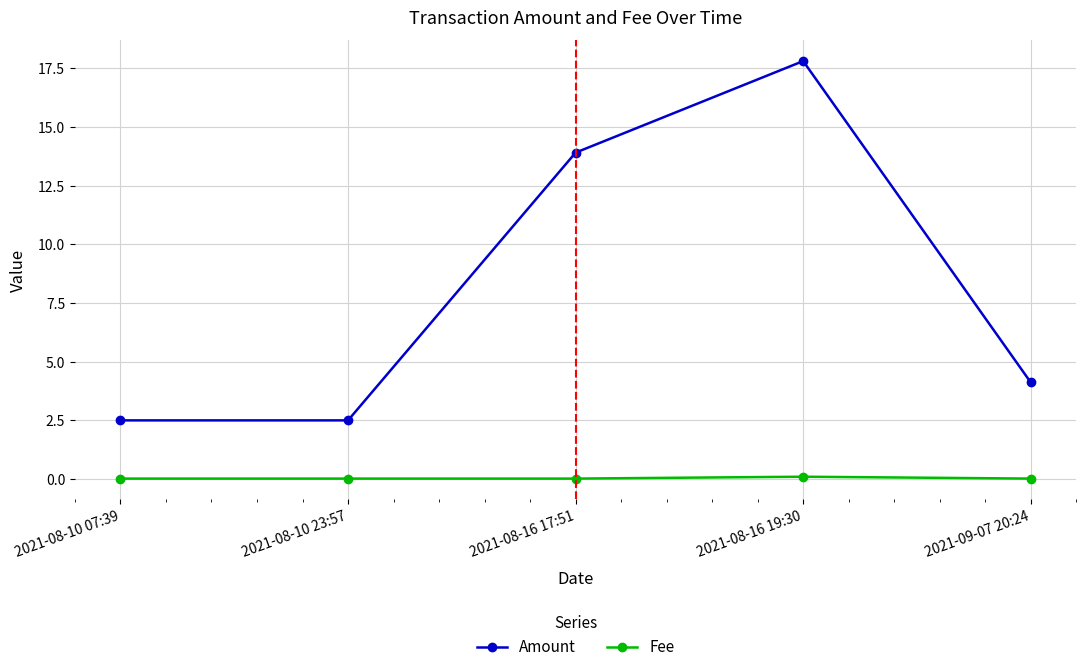

True or false: Amount has more than 1 points higher than both neighbors.

False